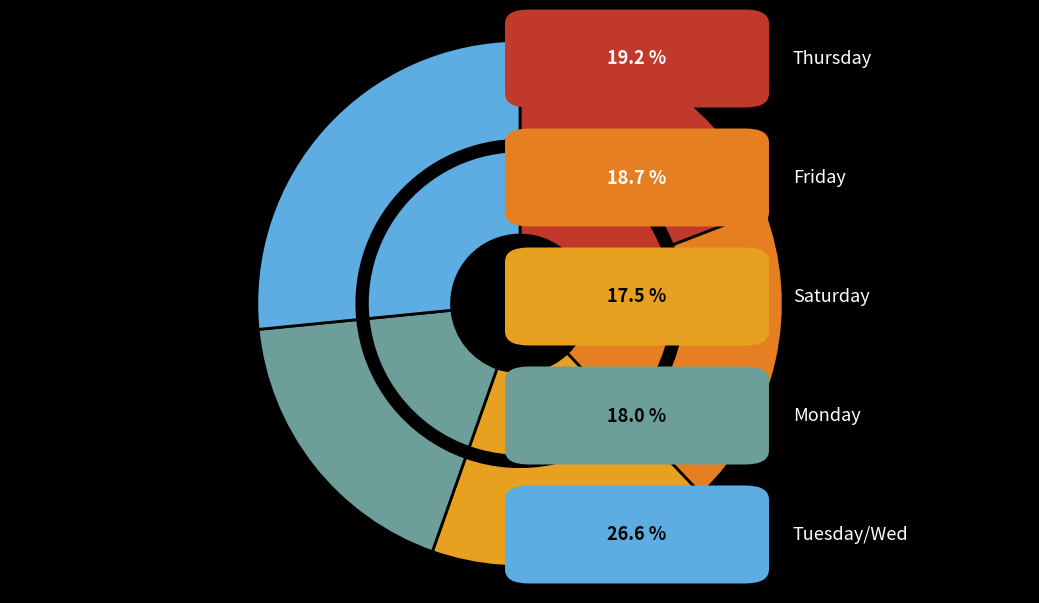

Does Mon (10) account for over 50% of the chart?

No